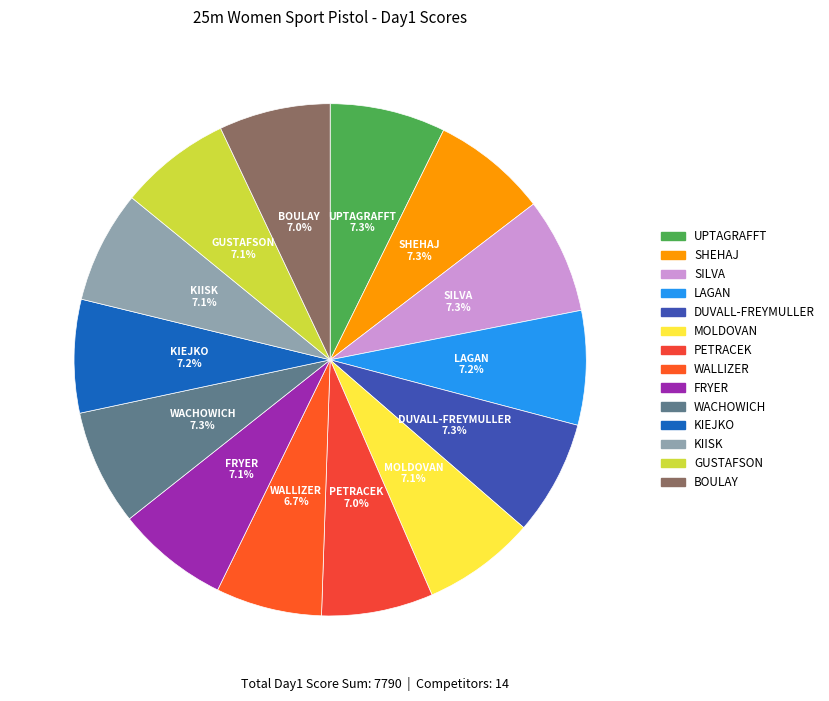

The BOULAY slice represents 7% of the pie. True or false?

True